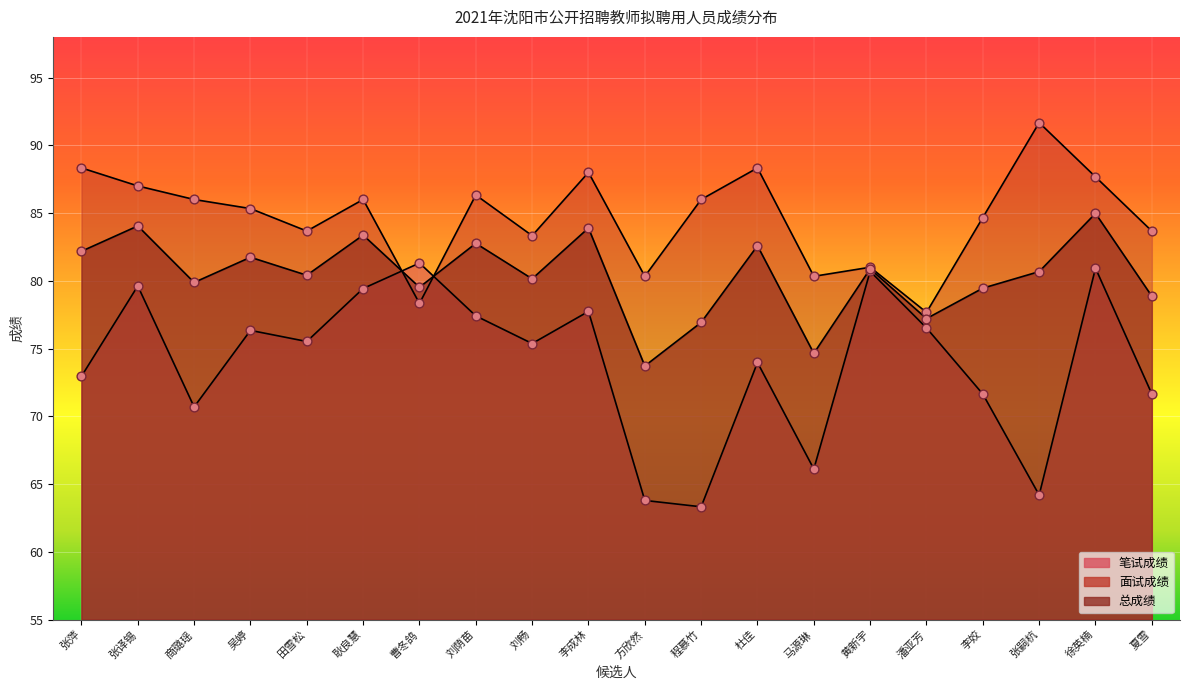

What are all the series names shown in the legend?

笔试成绩, 面试成绩, 总成绩